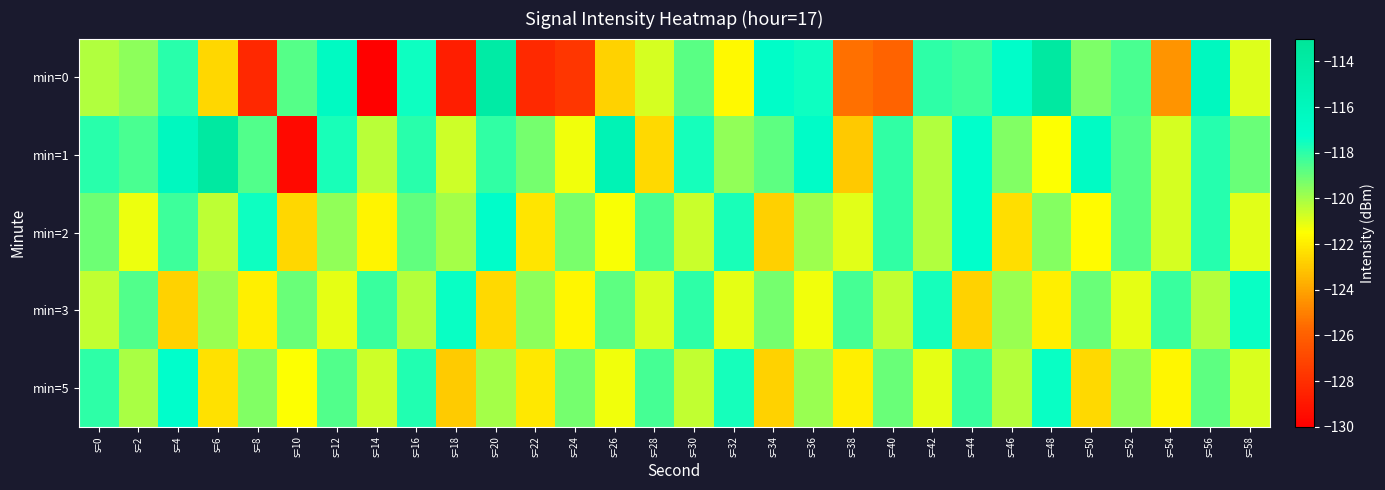

What is the spread (max minus min) of values at s=46?

5.3